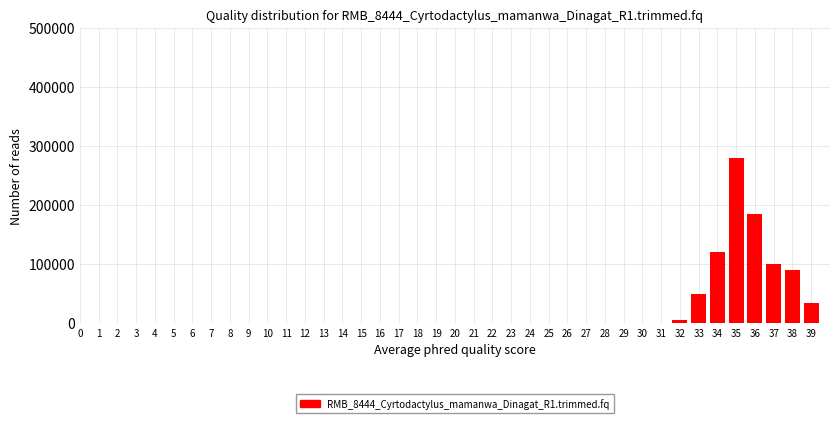

Reading left to right, extract all data points from this chart.

1=0	2=0	25=0	26=0	27=0	28=0	29=0	30=0	31=0	32=5000	33=50000	34=120000	35=280000	36=185000	37=100000	38=90000	39=35000